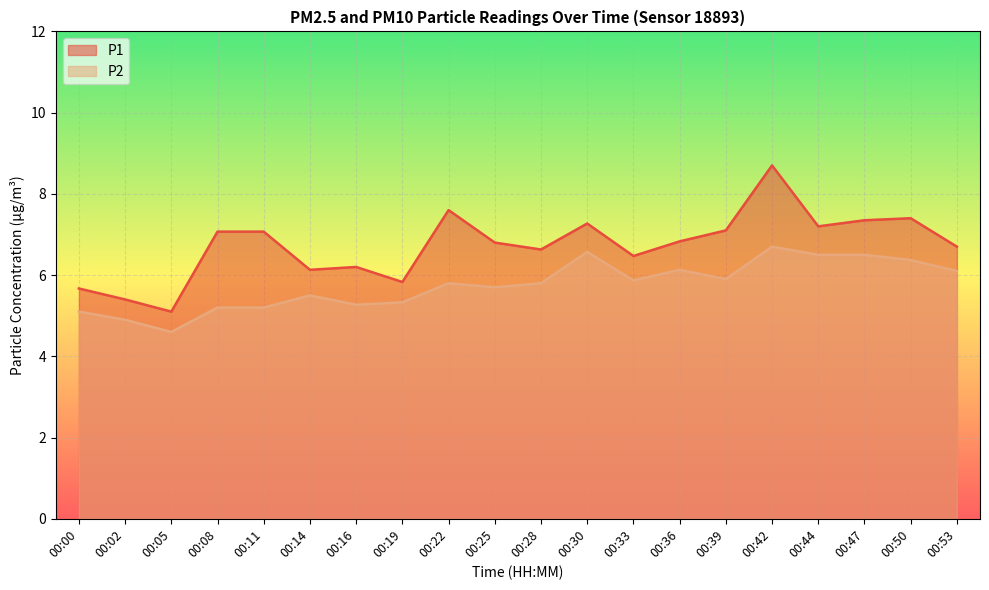

Which category has the highest value across all series?

00:42